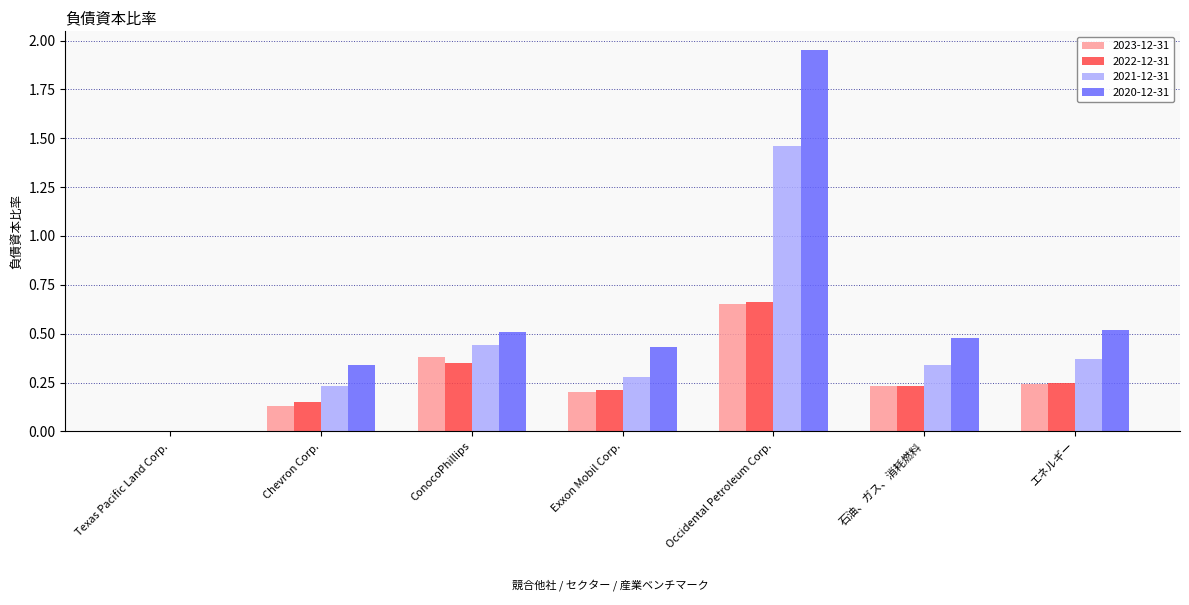

How many groups of bars are there?

7